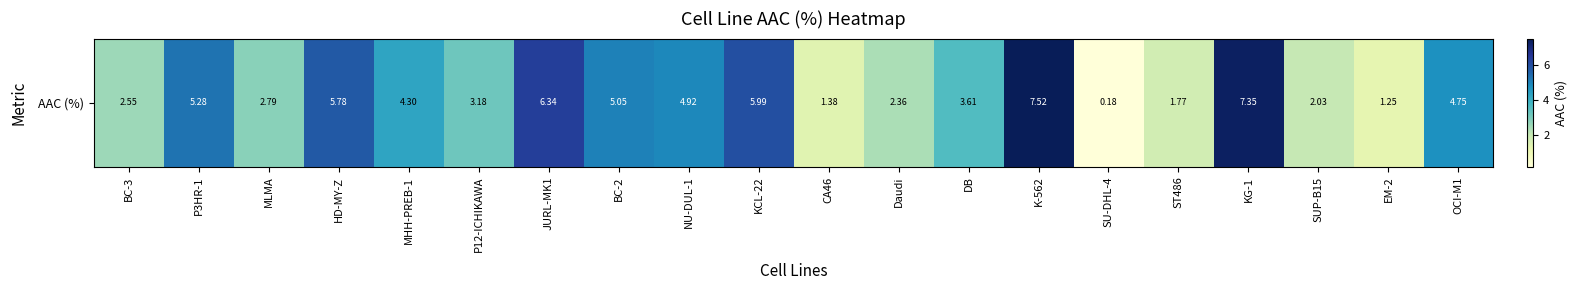

What is the change in value from Daudi to KG-1?

+5.0